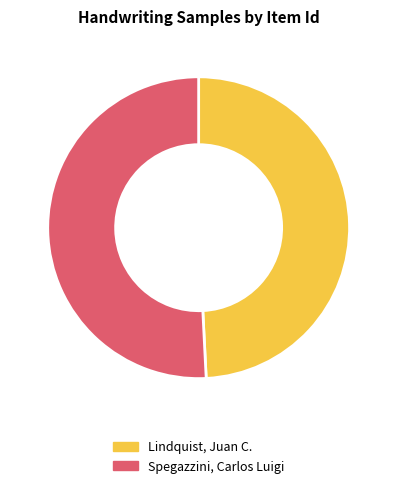

Does any single category account for the majority?

Yes